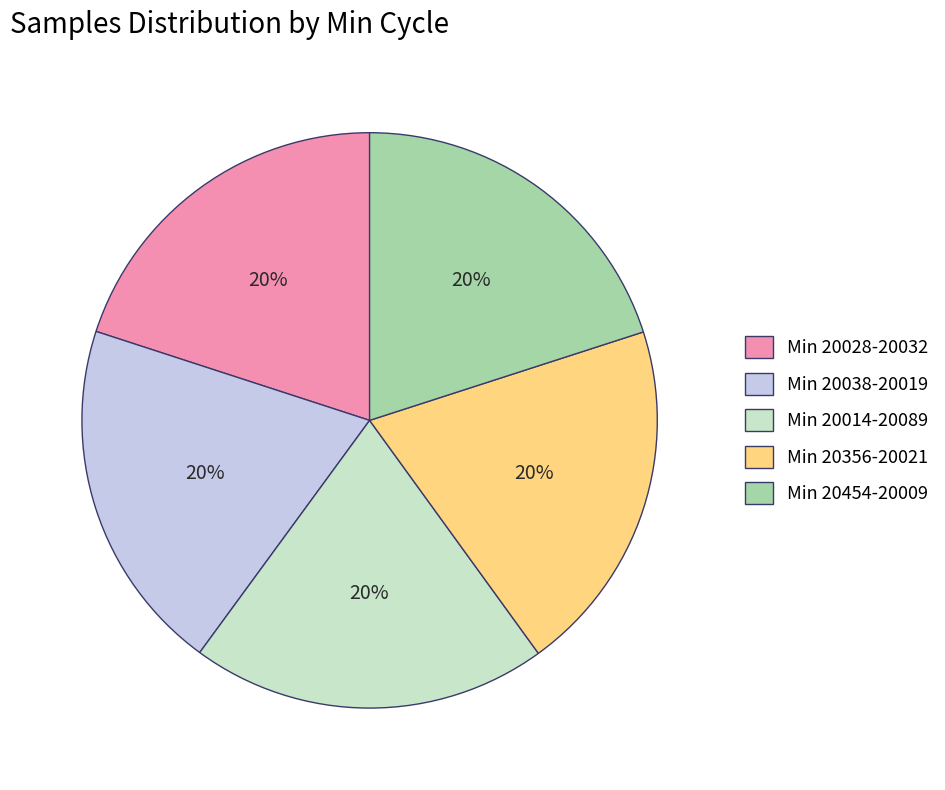

To the nearest percent, what portion does Min 20454-20009 represent?

20%